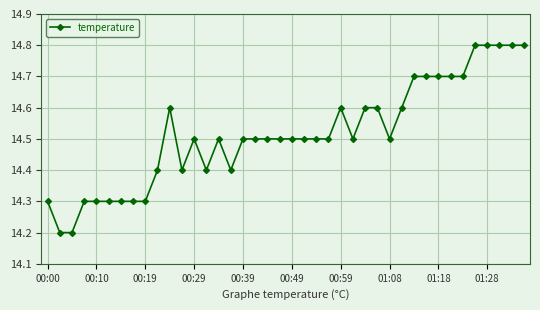

True or false: there are more than 2 points higher than both neighbors.

True